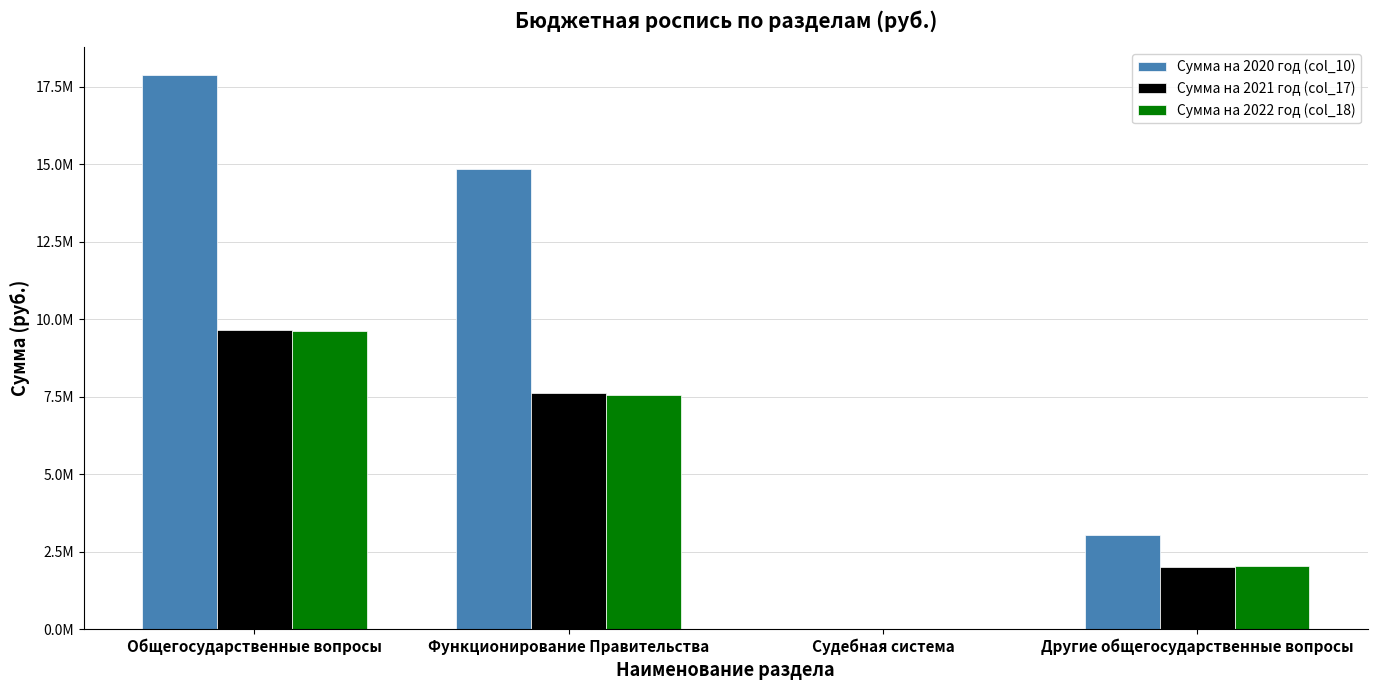

Which series has the largest total across all categories?

Сумма на 2020 год (col_10)